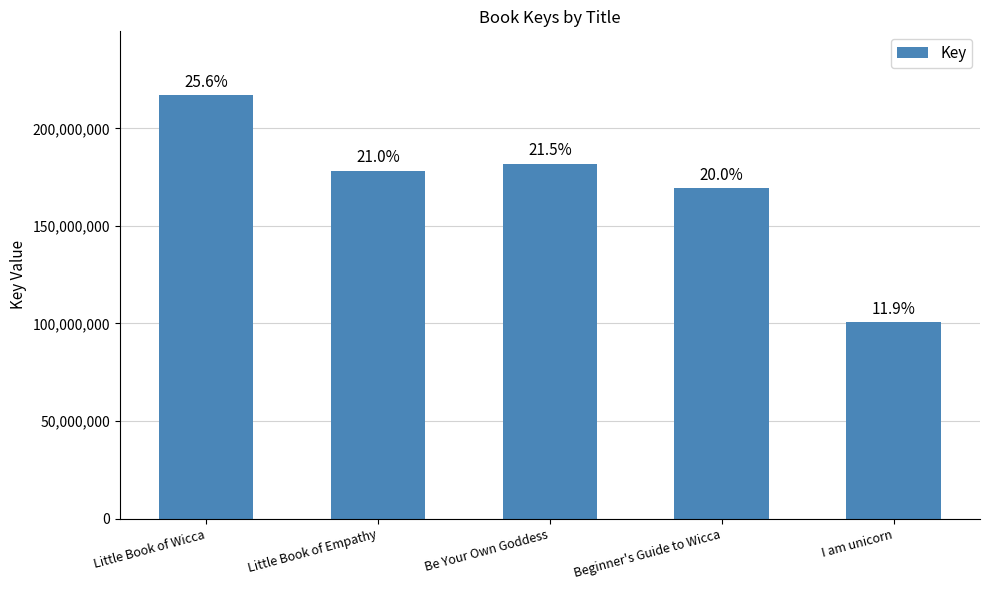

How many bars are there in total?

5